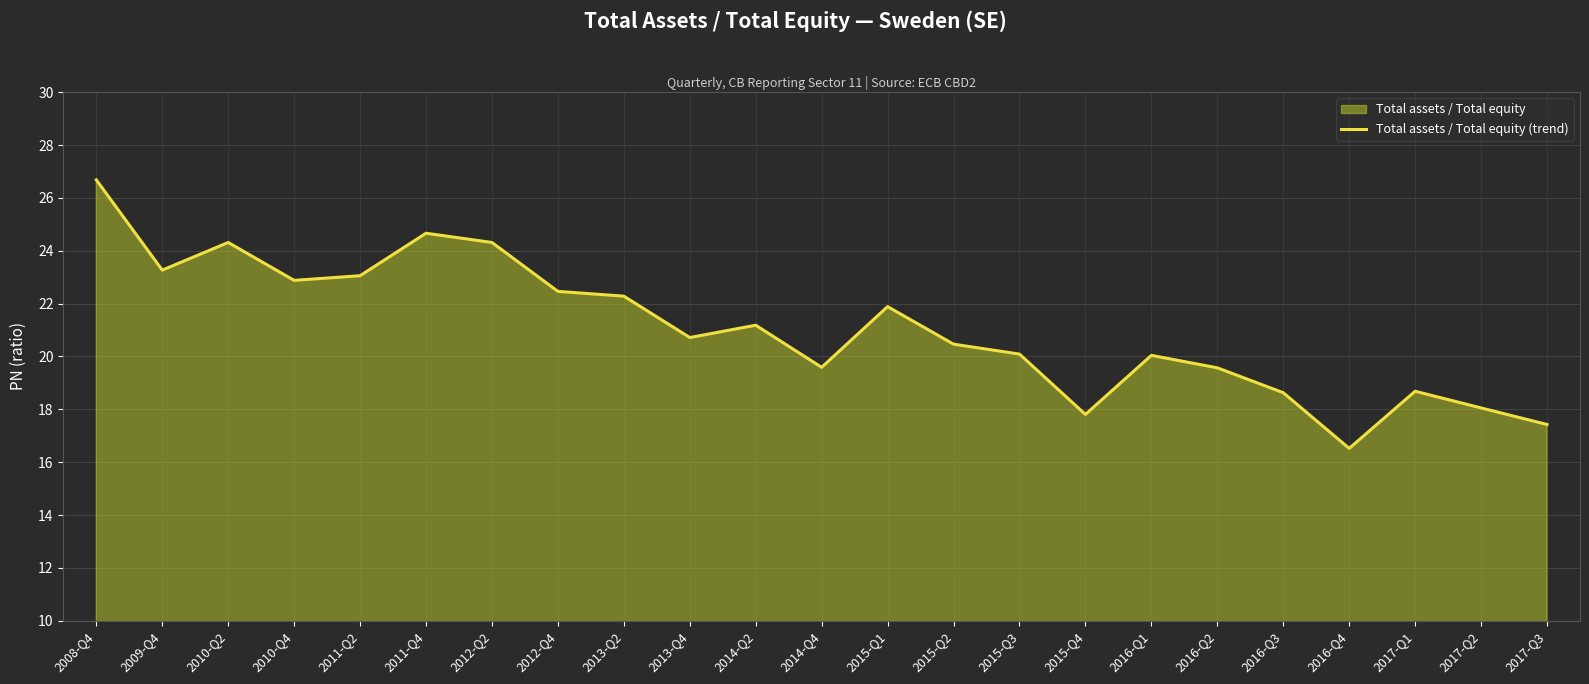

What is the difference between the maximum and minimum values?

10.2